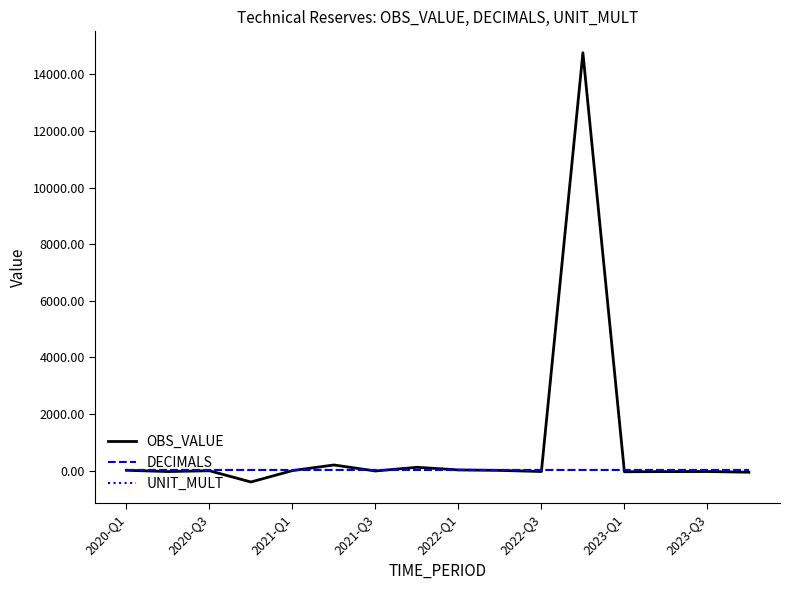

Which series has the widest spread of values?

OBS_VALUE